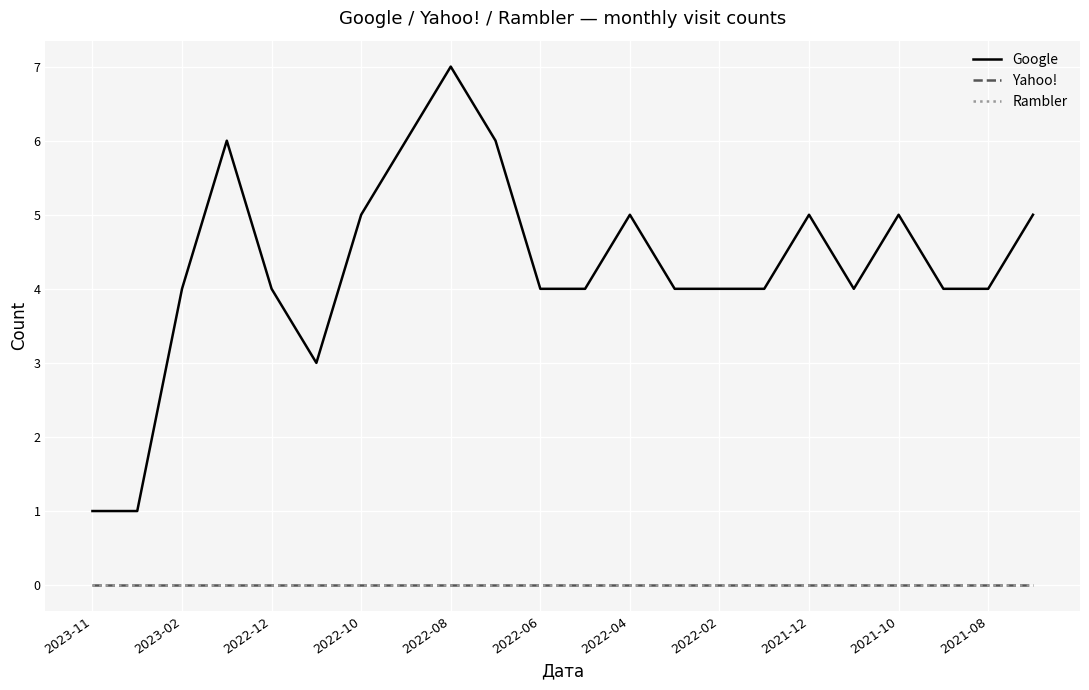

At which label does Rambler reach its minimum?

2023-11